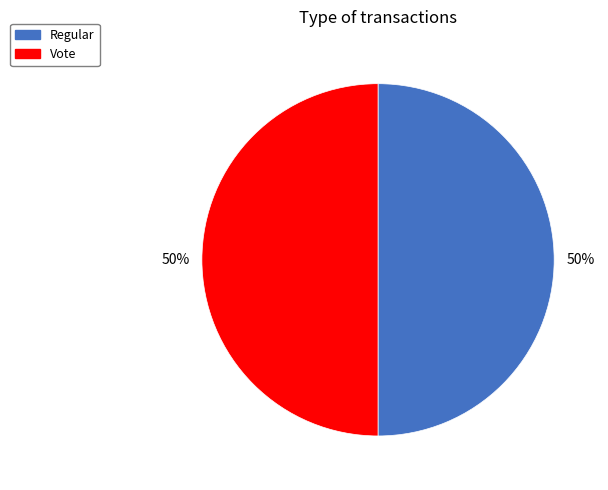

To the nearest percent, what percentage of the pie is Vote?

50%